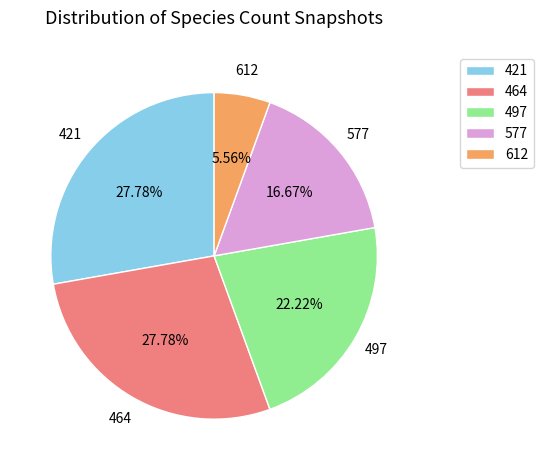

What is the ratio of the value at 497 to the value at 612?

4.0